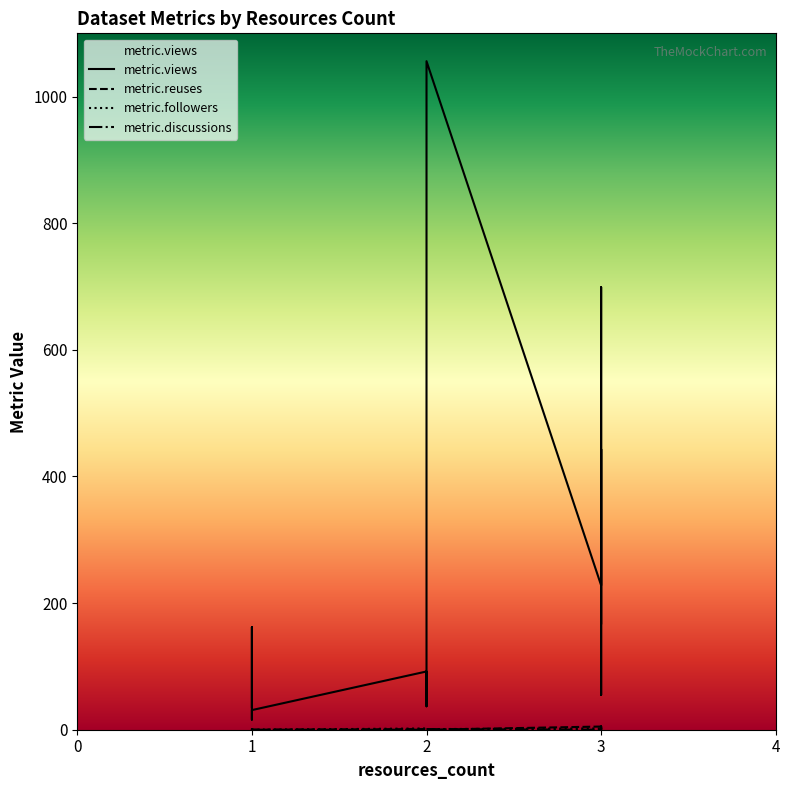

How many lines are shown in the chart?

4